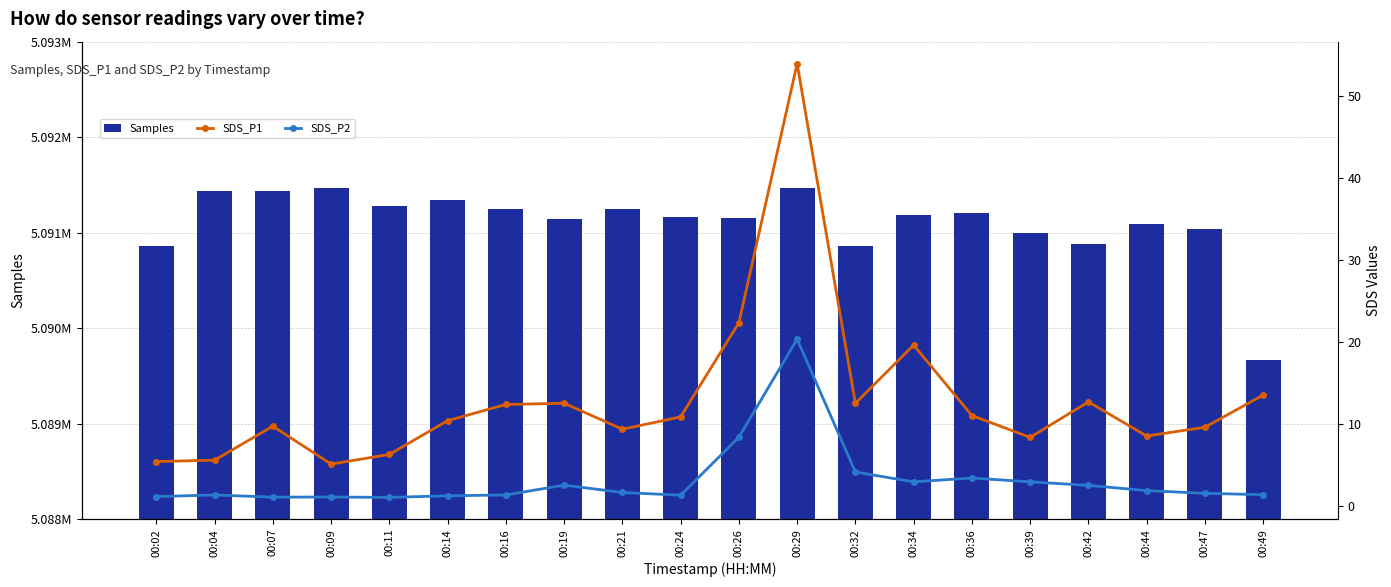

What are all the series names shown in the legend?

Samples, SDS_P1, SDS_P2